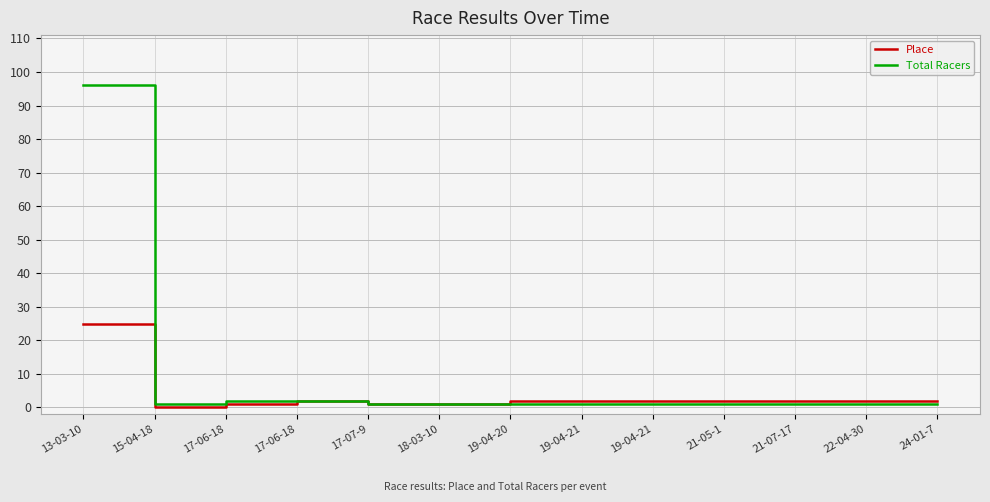

Reading left to right, list all the values displayed in this chart.

Place: 13-03-10=25	15-04-18=0	17-06-18=1	17-06-18=2	17-07-9=1	18-03-10=1	19-04-20=2	19-04-21=2	19-04-21=2	21-05-1=2	21-07-17=2	22-04-30=2	24-01-7=2
Total Racers: 13-03-10=96	15-04-18=1	17-06-18=2	17-06-18=2	17-07-9=1	18-03-10=1	19-04-20=1	19-04-21=1	19-04-21=1	21-05-1=1	21-07-17=1	22-04-30=1	24-01-7=1